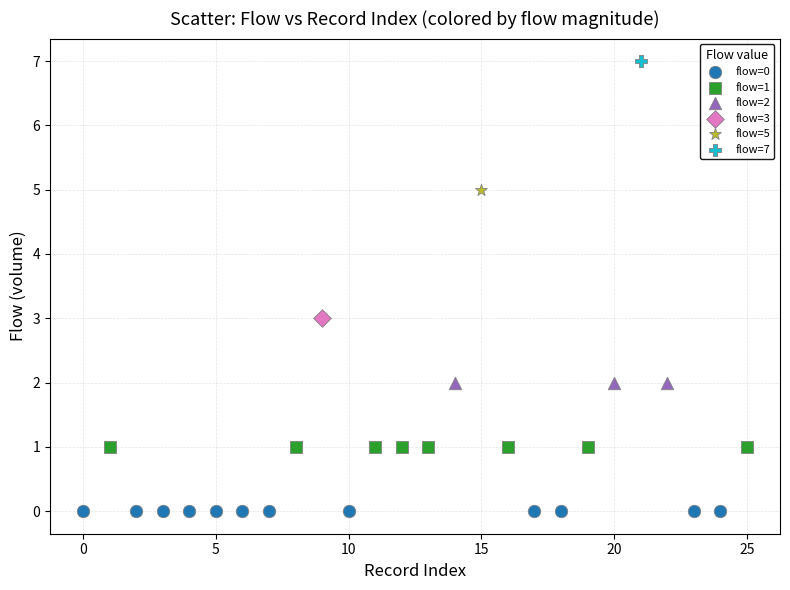

What are all the series names shown in the legend?

flow=0, flow=1, flow=2, flow=3, flow=5, flow=7